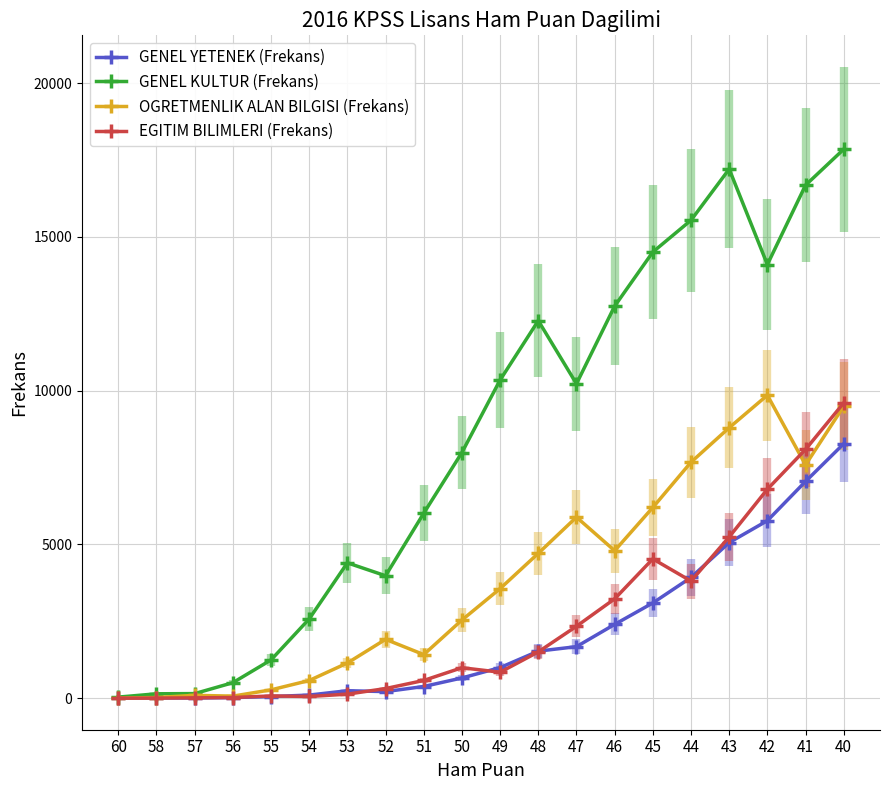

Is the value of OGRETMENLIK ALAN BILGISI (Frekans) at 53 greater than the value of EGITIM BILIMLERI (Frekans) at 44?

No